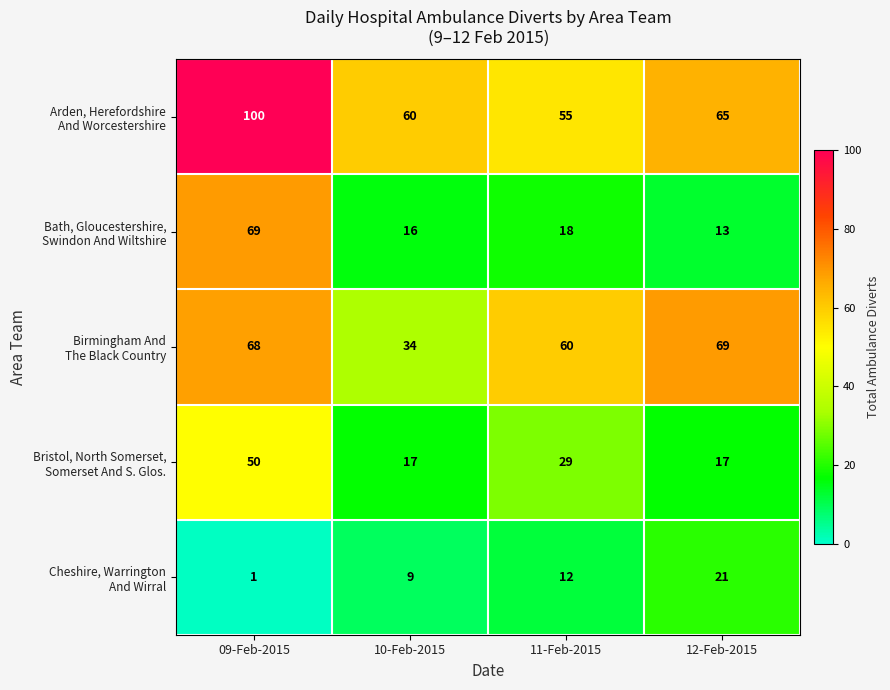

At which category does the chart reach its minimum across all series?

09-Feb-2015